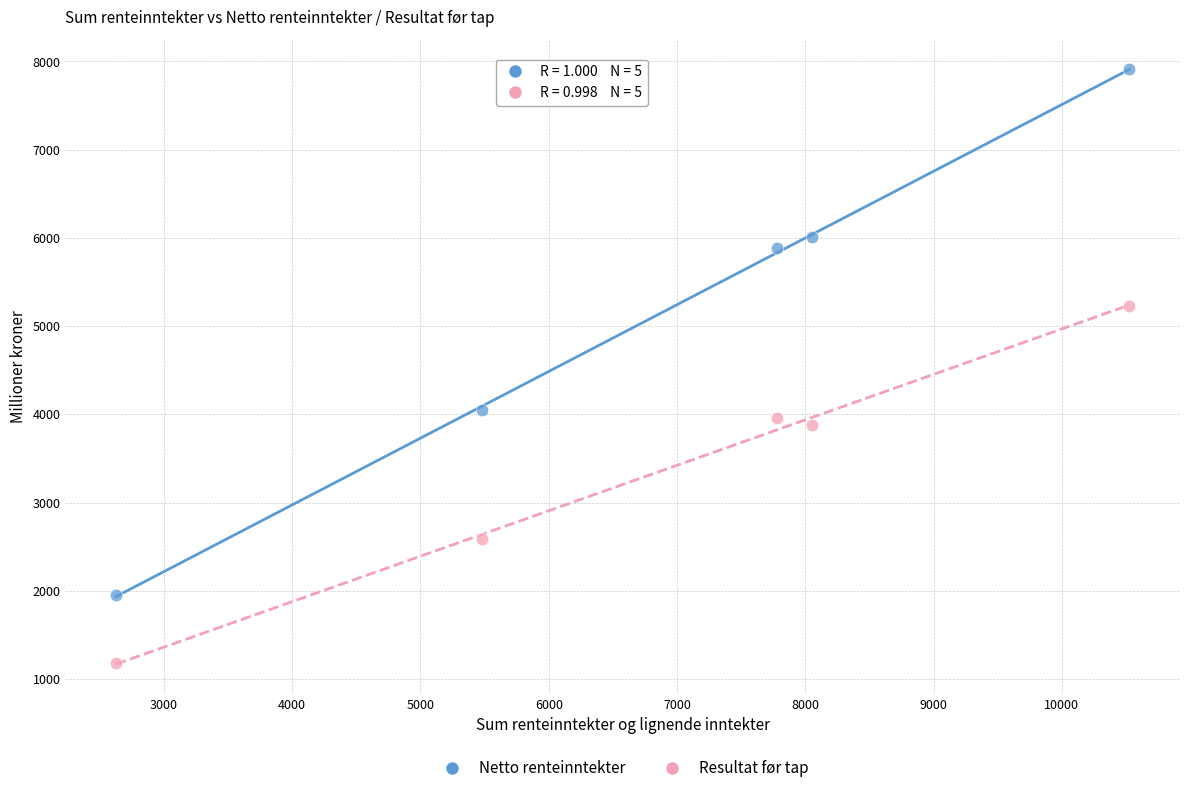

Across all data points, what is the average X value?

6893